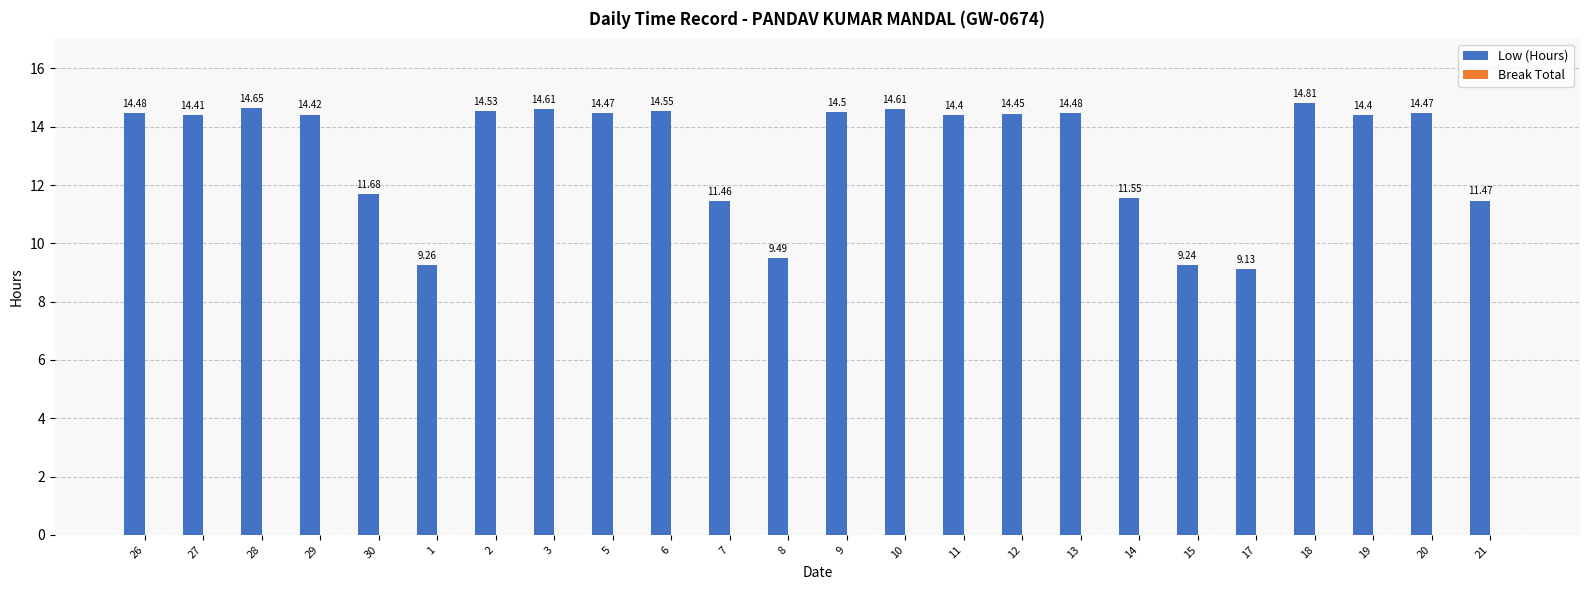

How many data points are less than 14?

8